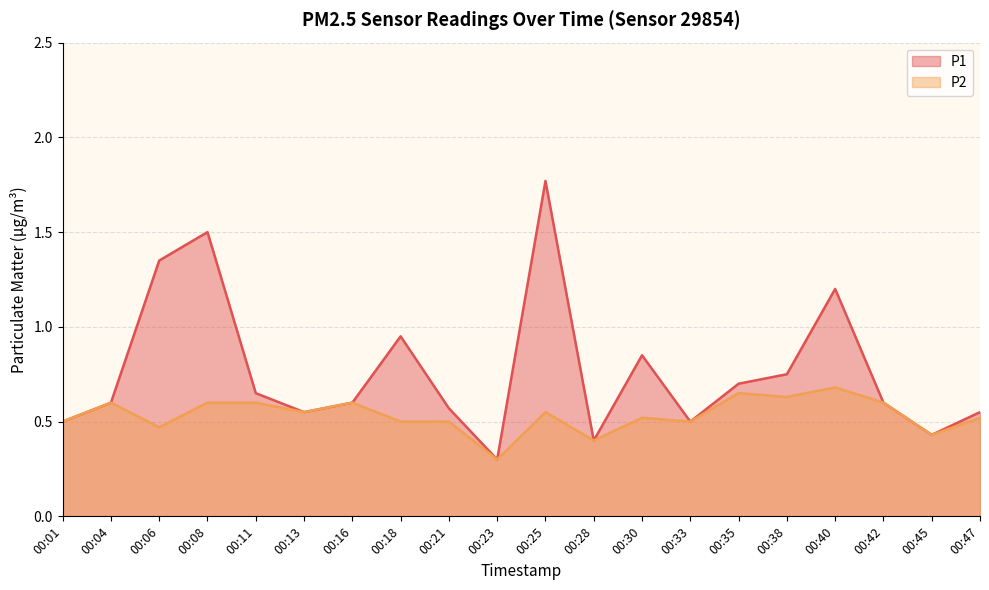

Which has a higher value, 00:38 or 00:13?

00:38